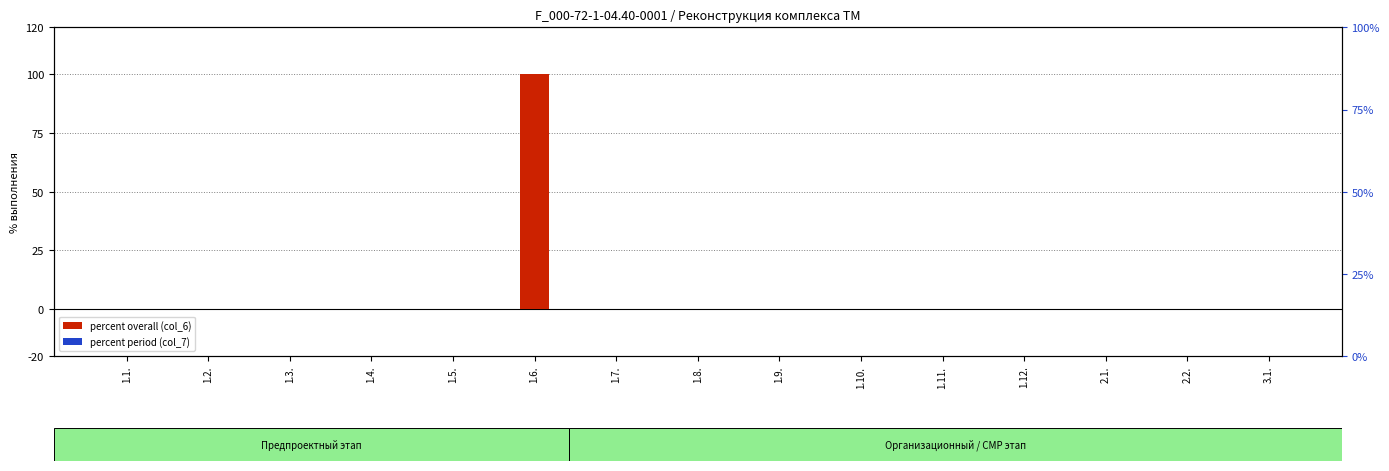

What position from the left is 1.12.?

12